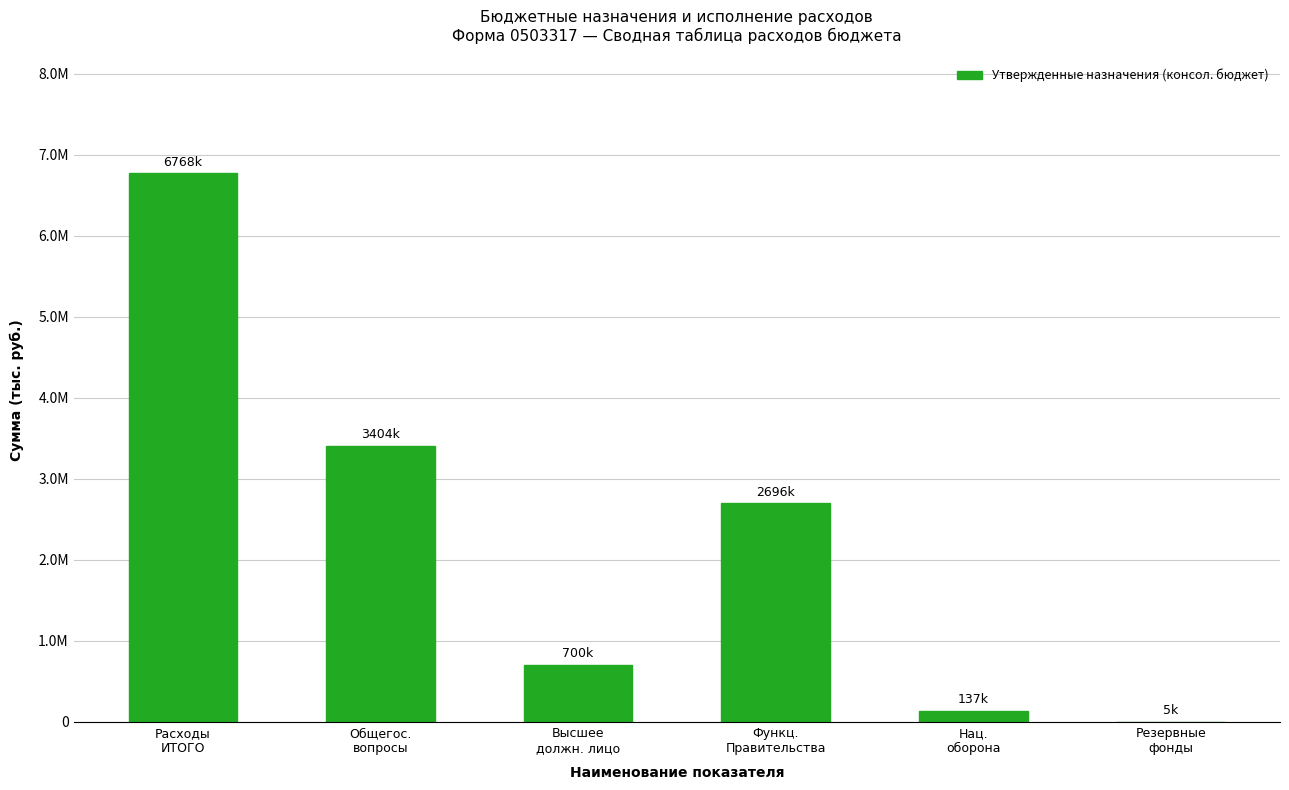

What is the minimum value shown in the chart?

5000.0